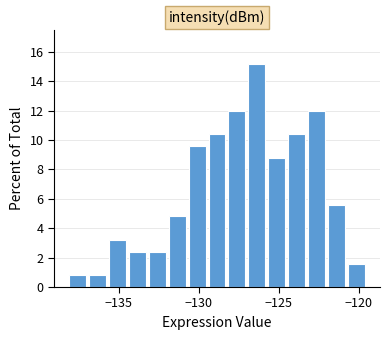

Read against the x-axis, roughly where is the centre of the tallest bar?

-126.5